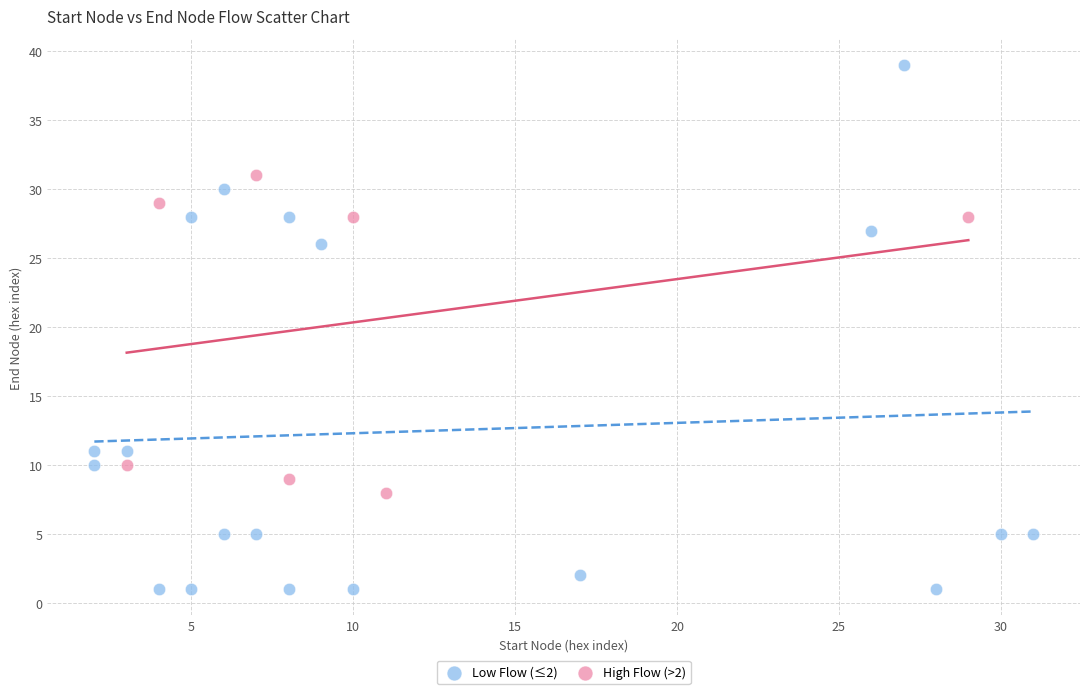

Which series contains the lowest Y value?

Low Flow (≤2)